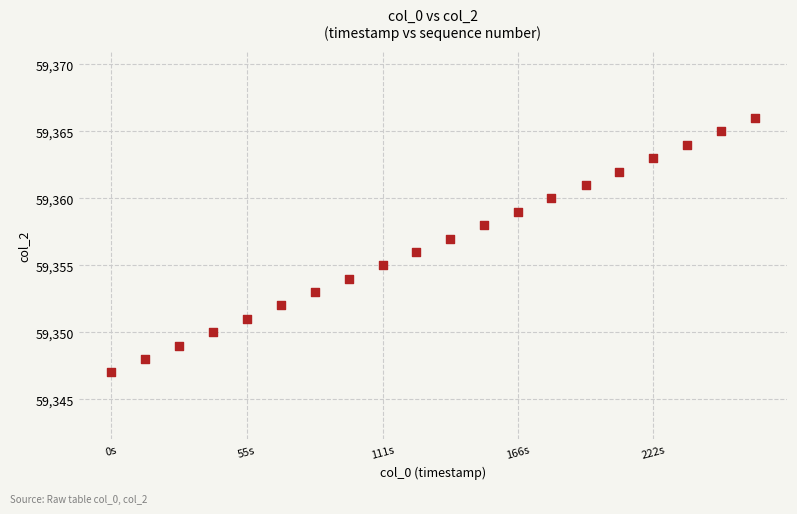

What is the range of Y values (max minus min)?

19